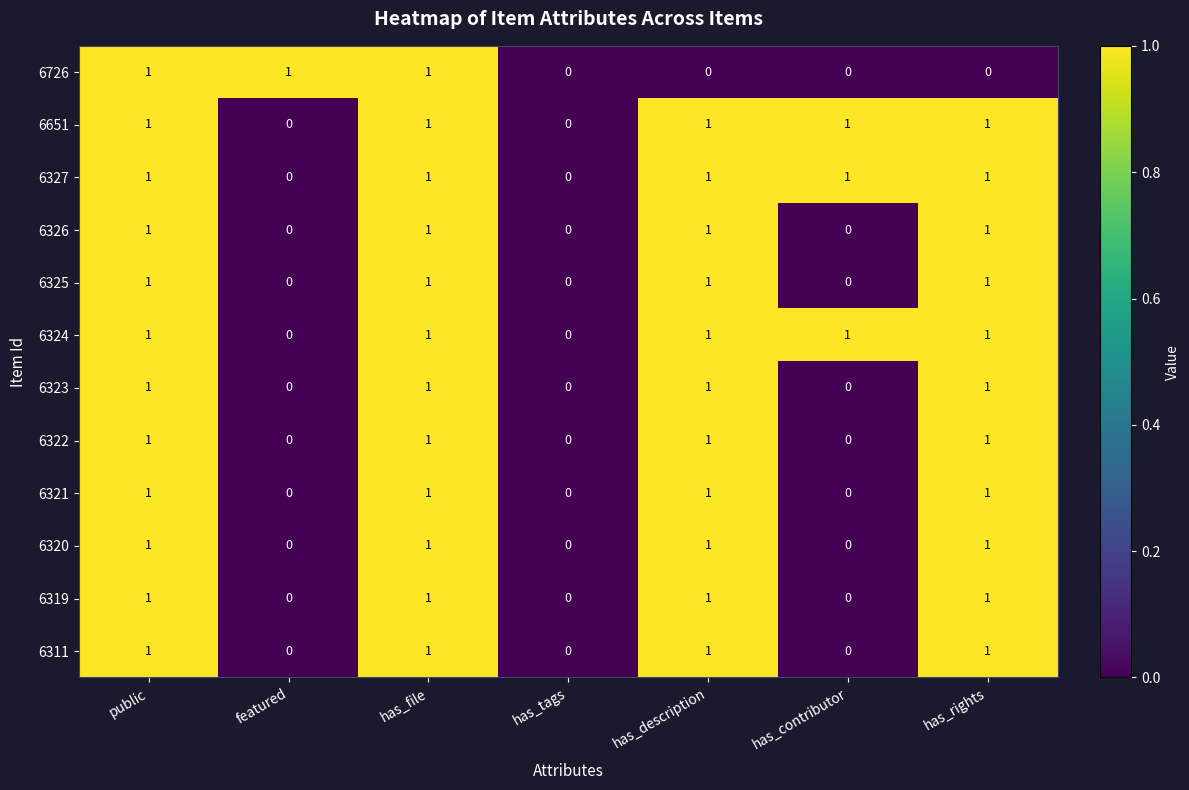

The value of 6726 at featured is 1. True or false?

True